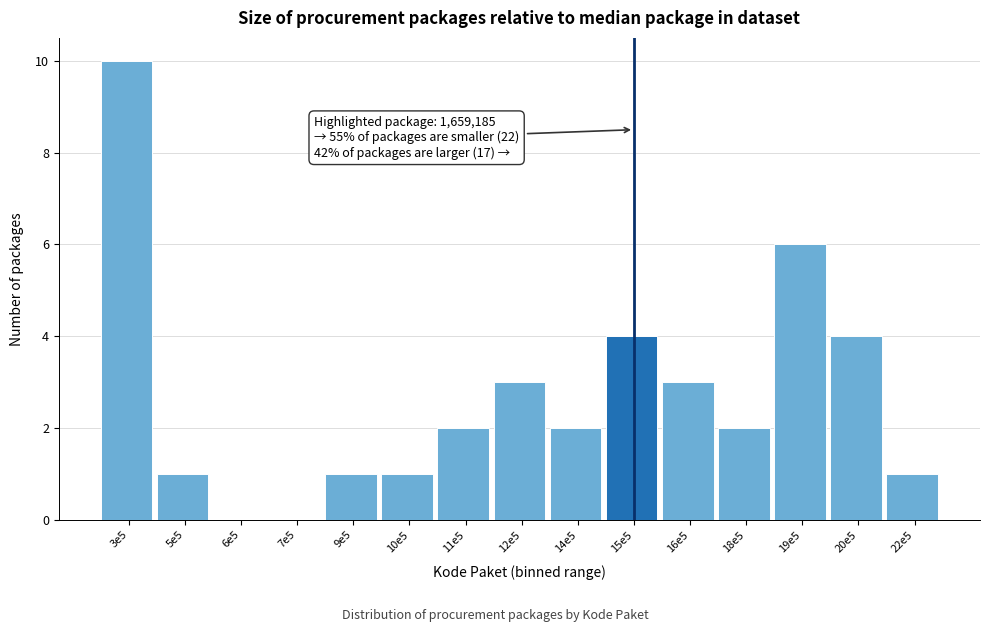

Reading right to left, transcribe all the data shown in this chart.

22e5=1	20e5=4	19e5=6	18e5=2	16e5=3	15e5=4	14e5=2	12e5=3	11e5=2	10e5=1	9e5=1	7e5=0	6e5=0	5e5=1	3e5=10